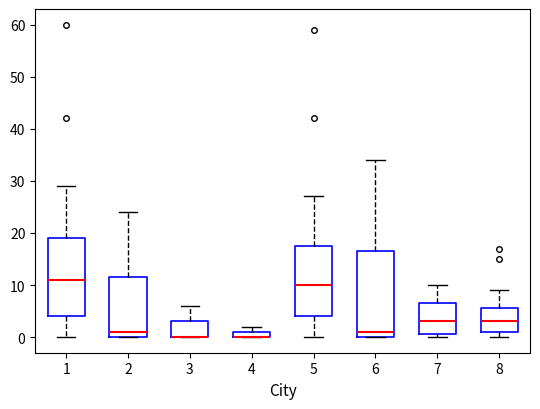

Which box is the tallest, from its lower edge to its upper edge?

6